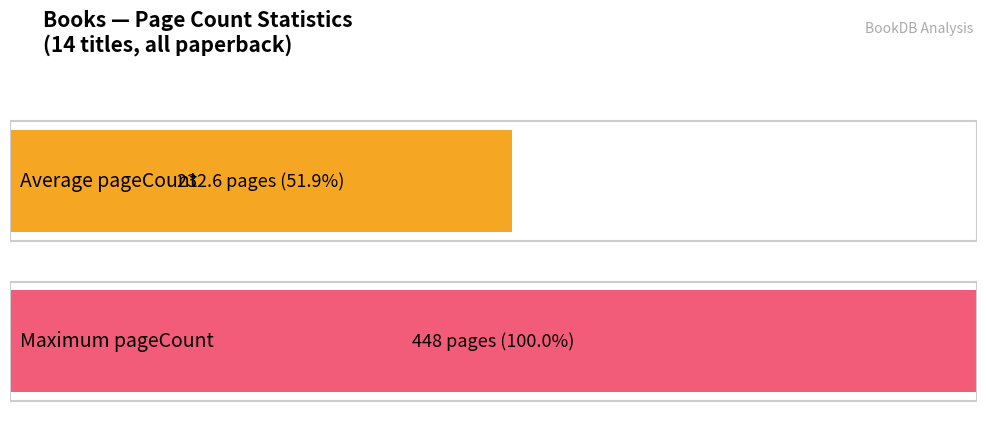

What is the maximum value shown in the chart?

448